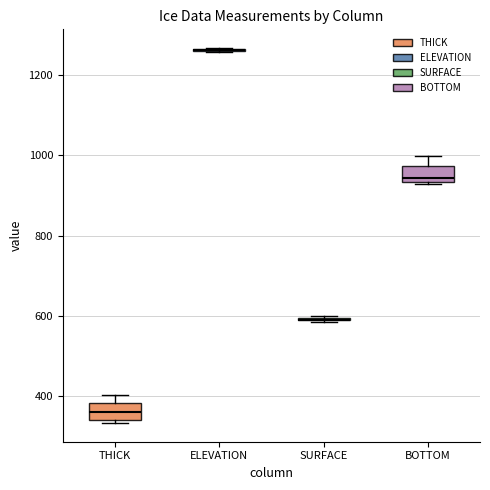

Reading left to right, transcribe this box plot: for each box, give where its median line is, the range the box spans, and where its two whiskers end, as read against the y-axis. The values are not printed on the chart, so give them approximately, as read against the axis.

THICK: median 360, box 340 to 380, whiskers 340 (just below the box's lower edge) to 400
ELEVATION: box collapsed to a line at 1260, whiskers 1260 to 1260
SURFACE: box collapsed to a line at 580, whiskers 580 to 600
BOTTOM: median 940 (just above the box's lower edge), box 940 to 980, whiskers 920 to 1000